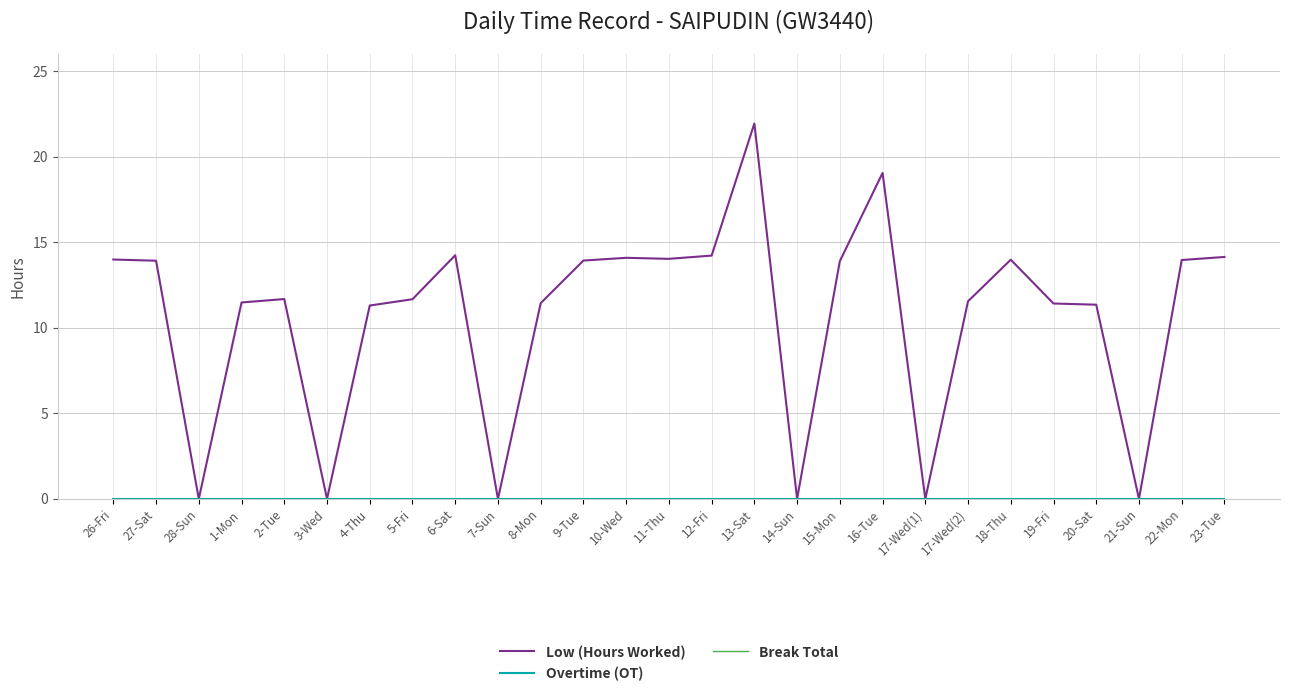

True or false: Break Total has a value of 0.0 at 1-Mon.

True